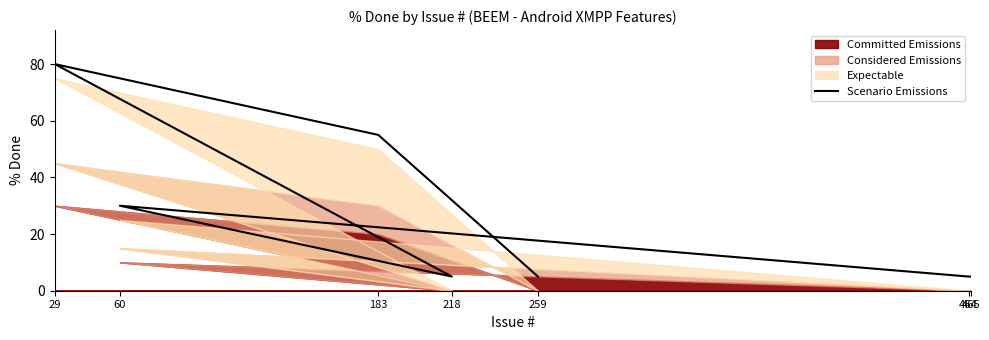

True or false: the data shows 128 at 29.

False